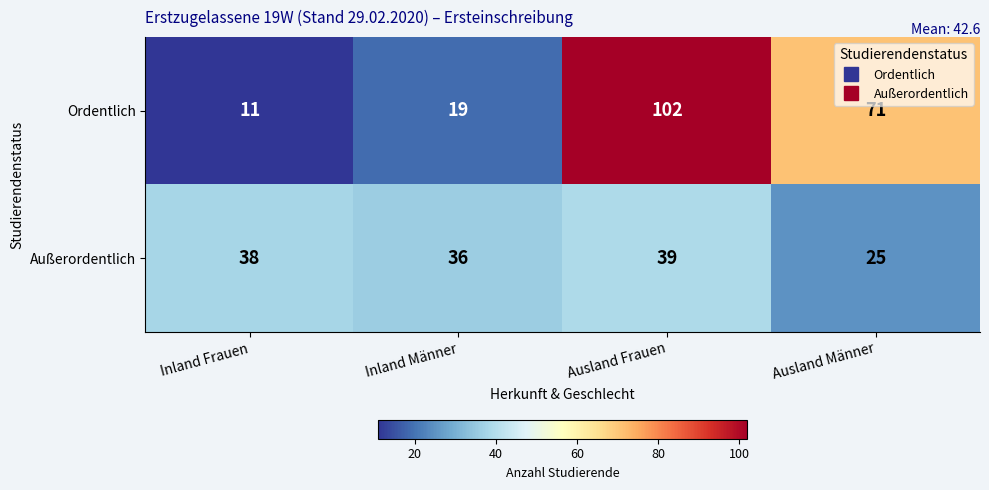

Reading left to right, what are all the values shown in this chart?

Ordentlich: Inland Frauen=11	Inland Männer=19	Ausland Frauen=102	Ausland Männer=71
Außerordentlich: Inland Frauen=38	Inland Männer=36	Ausland Frauen=39	Ausland Männer=25